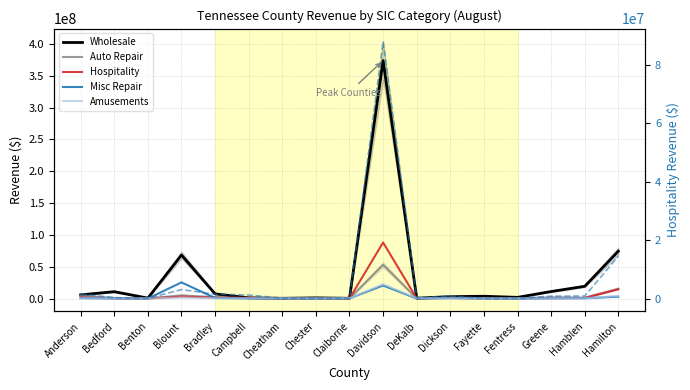

True or false: Hospitality (right) and Hospitality intersect in this chart.

False